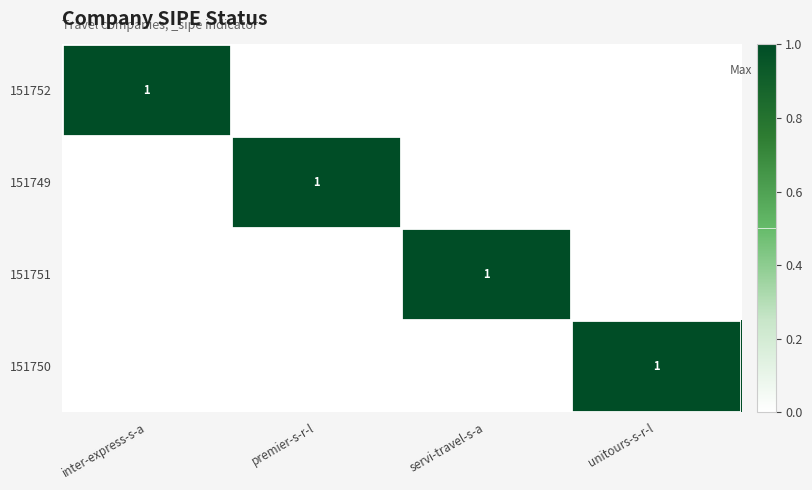

At how many categories does at least one series exceed 0?

4